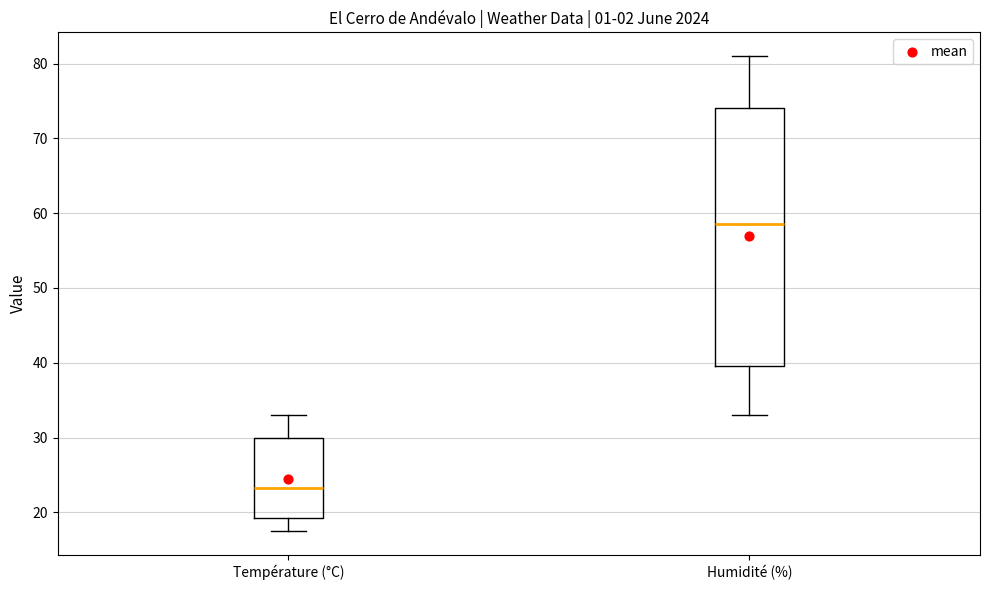

Reading left to right, read every box against the y-axis: the position of its median line, the range the box covers, and the ends of its whiskers. The values are not printed on the chart, so give them approximately, as read against the axis.

Température (°C): median 23, box 19 to 30, whiskers 18 to 33
Humidité (%): median 59, box 40 to 74, whiskers 33 to 81